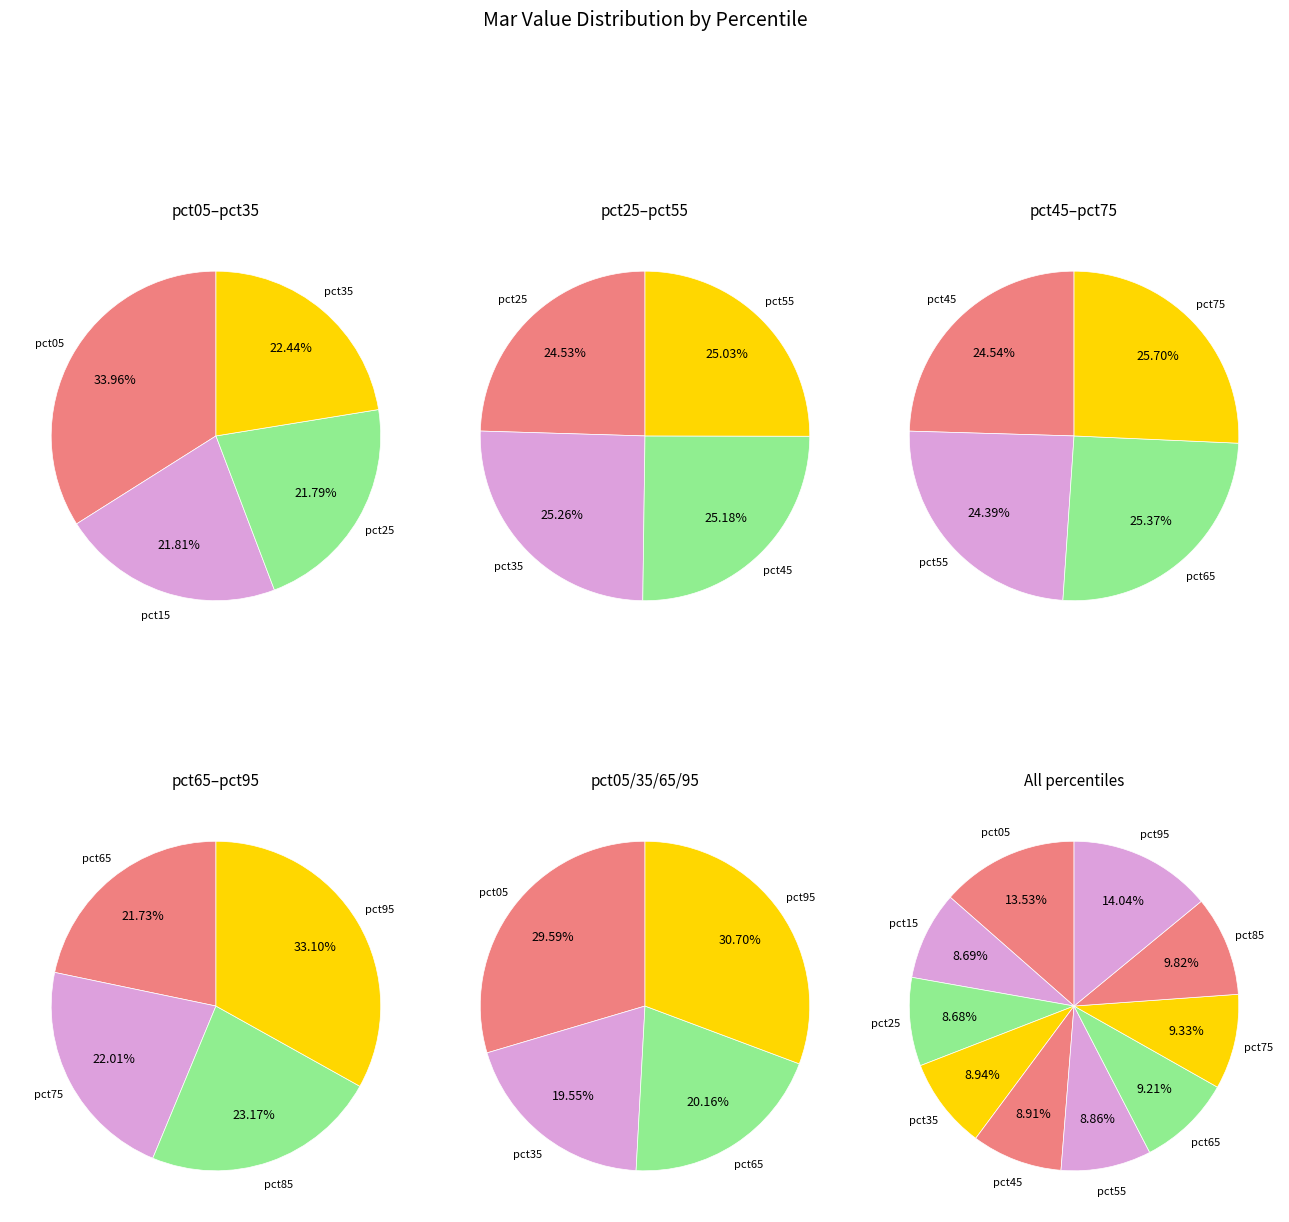

Combined, what portion of the pie is pct75 and pct25?

18.0%